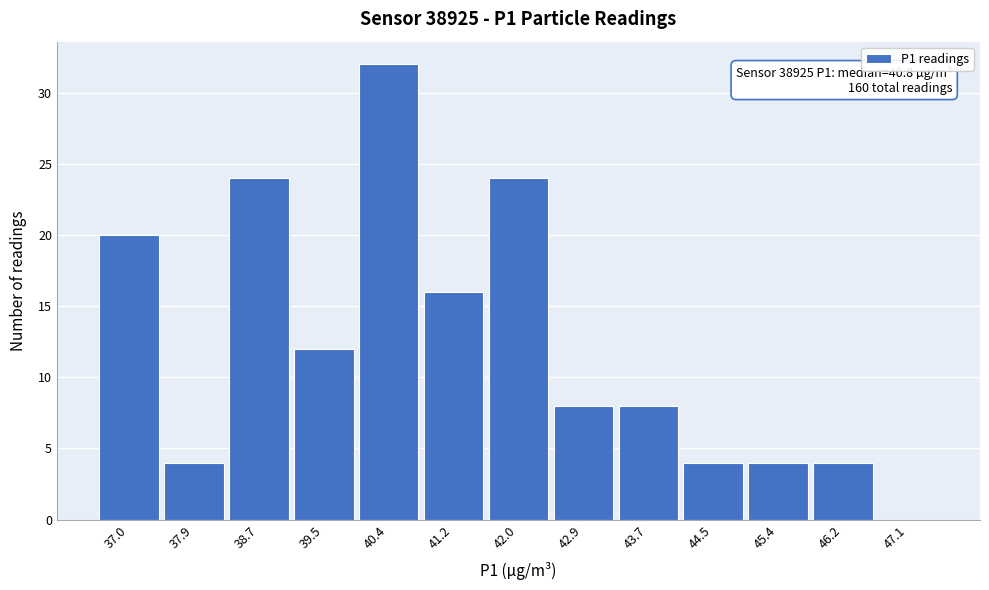

Reading left to right, transcribe all the data shown in this chart.

37.0=20	37.9=4	38.7=24	39.5=12	40.4=32	41.2=16	42.0=24	42.9=8	43.7=8	44.5=4	45.4=4	46.2=4	47.1=0